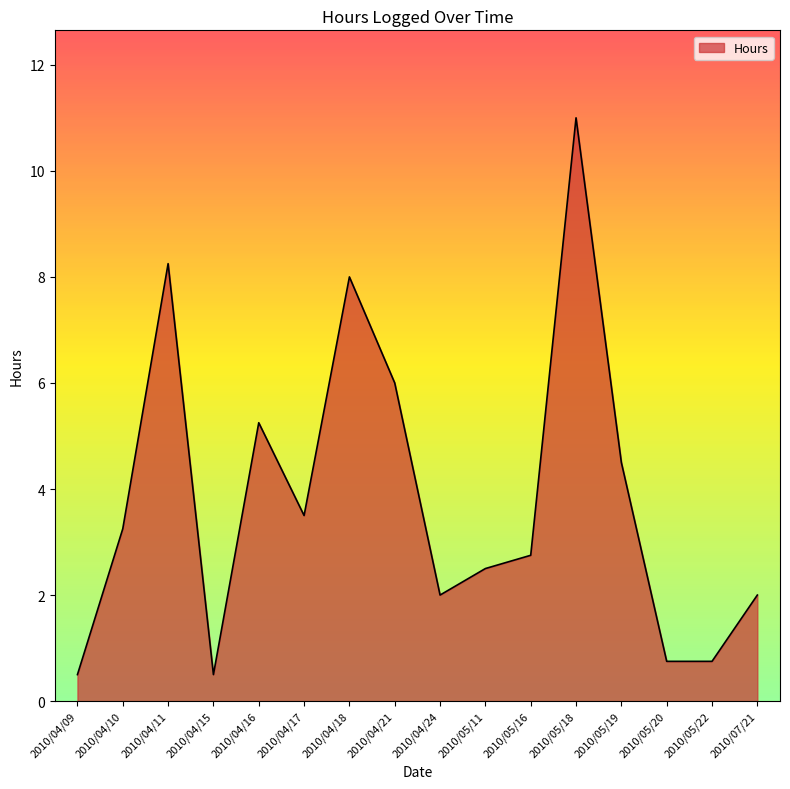

Which has a higher value, 2010/05/22 or 2010/05/11?

2010/05/11